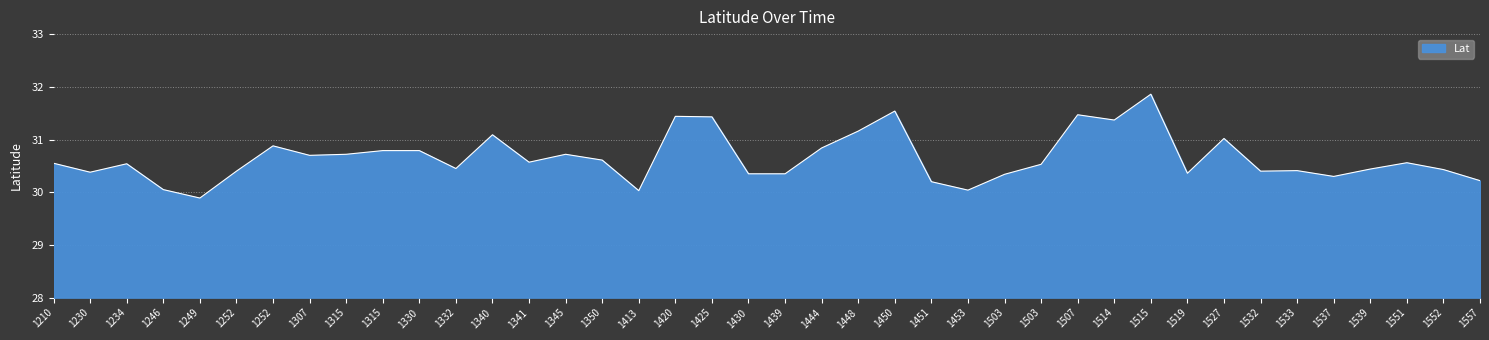

What is the sum of the values at 1539 and 1557?

60.7